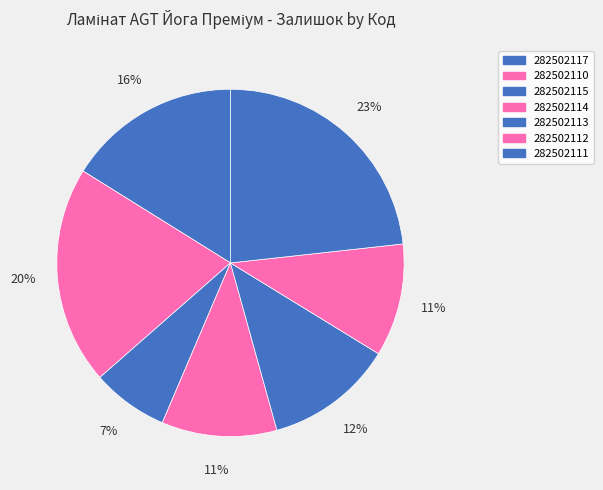

What portion of the pie excludes 282502113?

88.1%